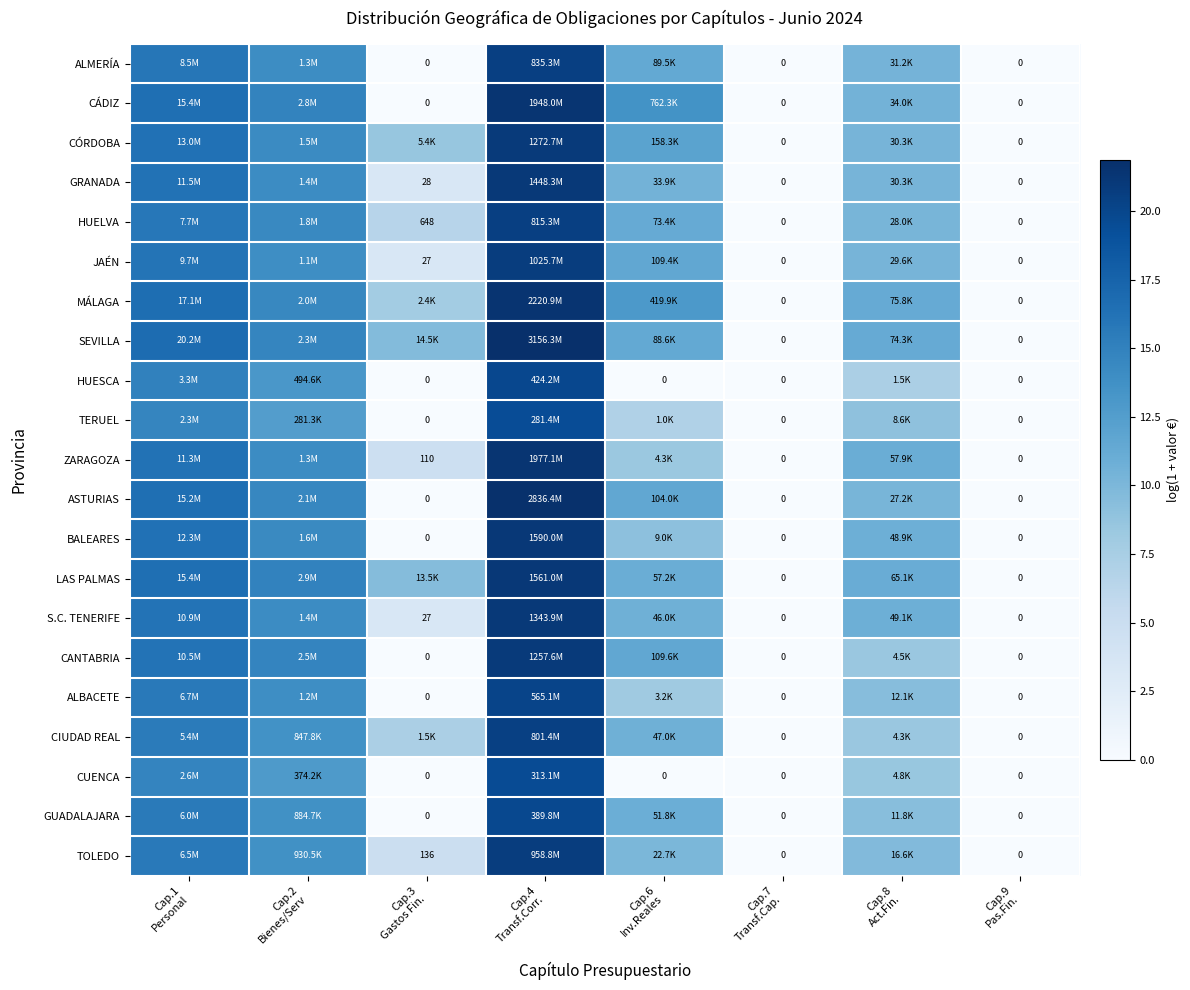

How many values in the HUESCA series are below 7?

4